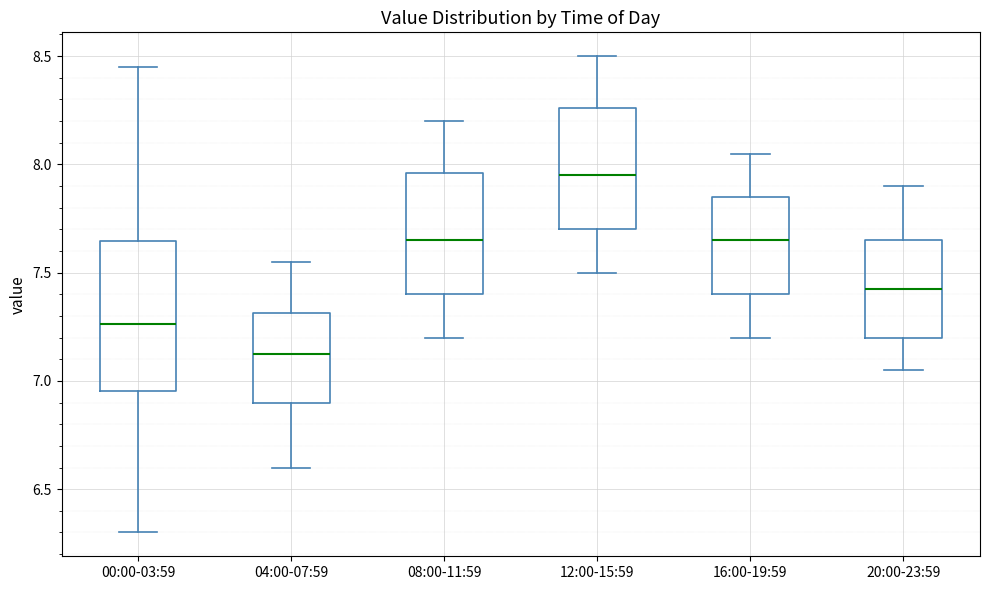

Comparing the boxes themselves (not the whiskers), which one is the tallest?

00:00-03:59